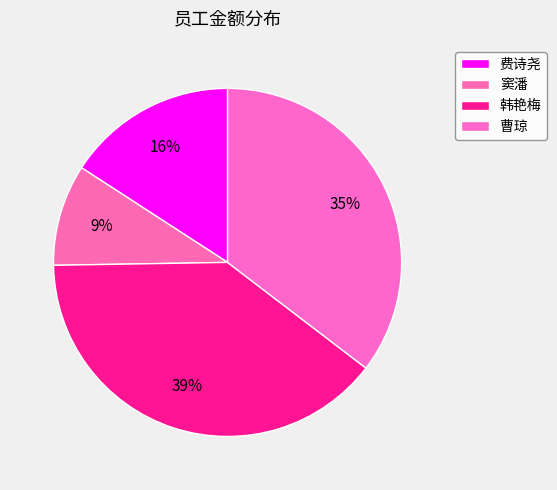

Between 费诗尧 and 窦潘, which is larger?

费诗尧